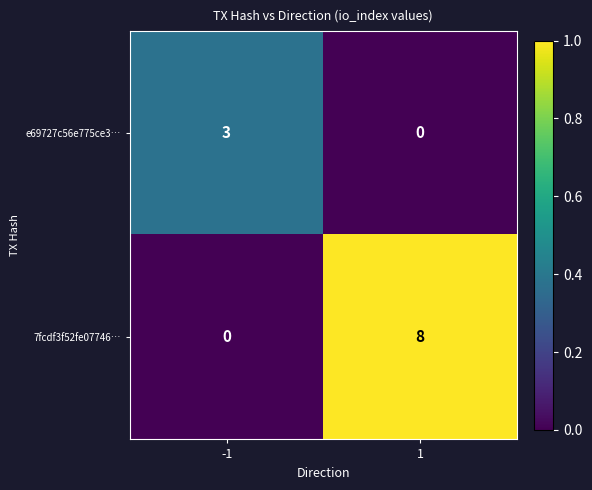

Between -1 and 1, which series saw the biggest shift?

7fcdf3f52fe07746…